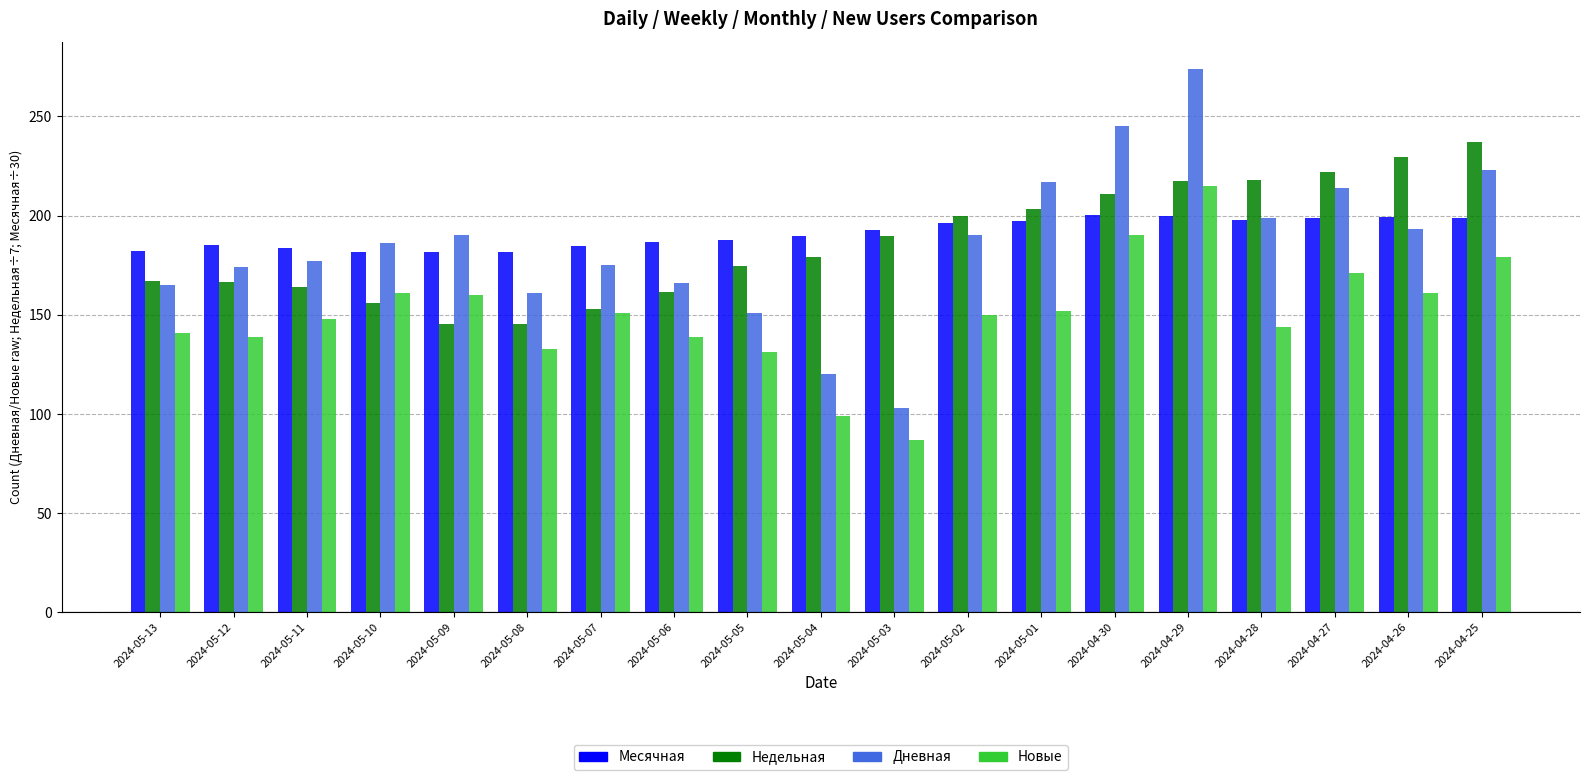

At which category is the sum across all series the highest?

2024-04-29